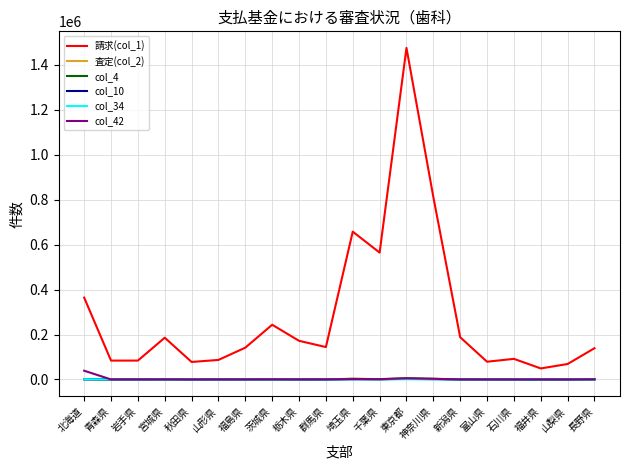

What position from the left is 山梨県?

19